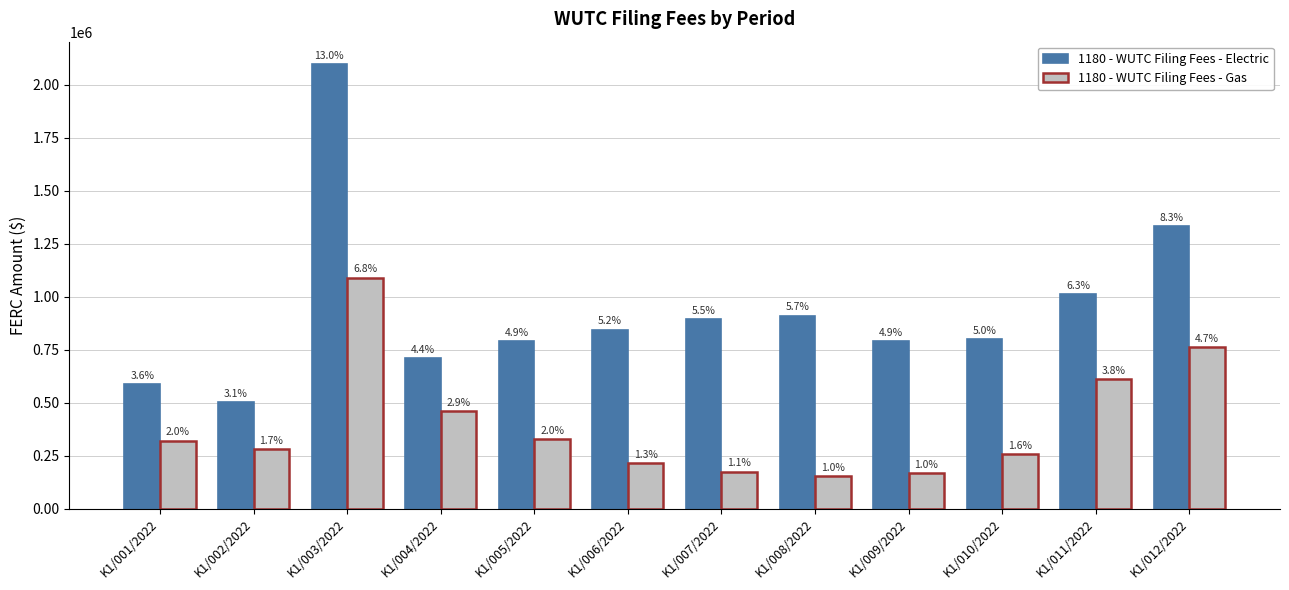

How many bars are there in each group?

2